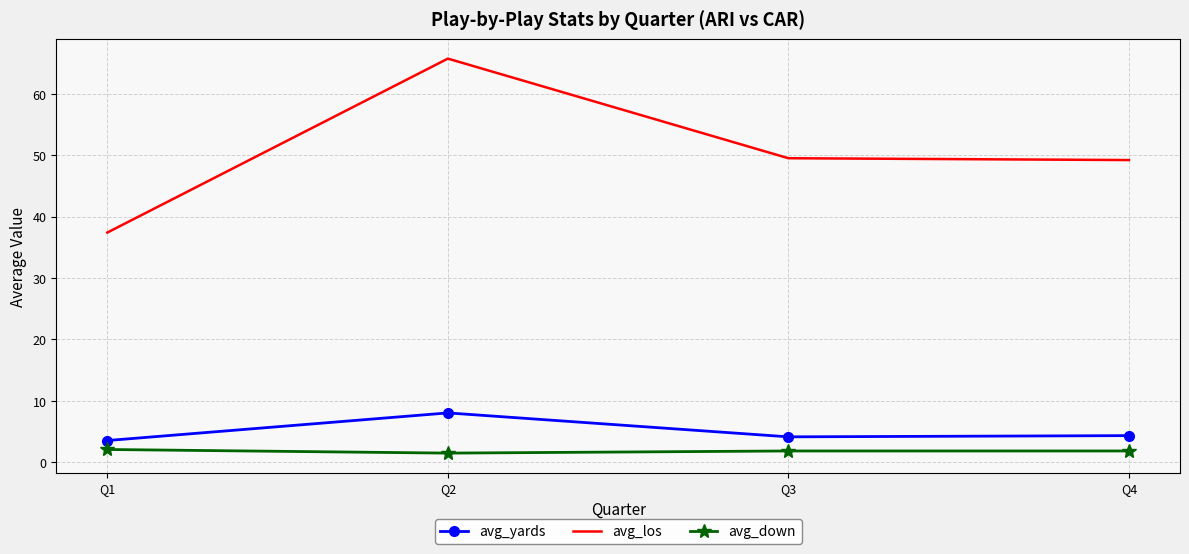

What is the minimum value for avg_yards?

3.5